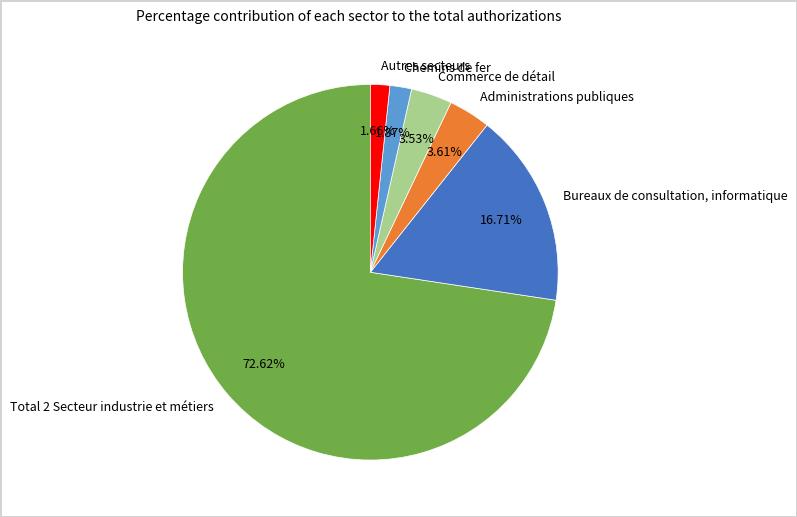

Do Total 2 Secteur industrie et métiers and Chemins de fer together represent more than half of the pie?

Yes